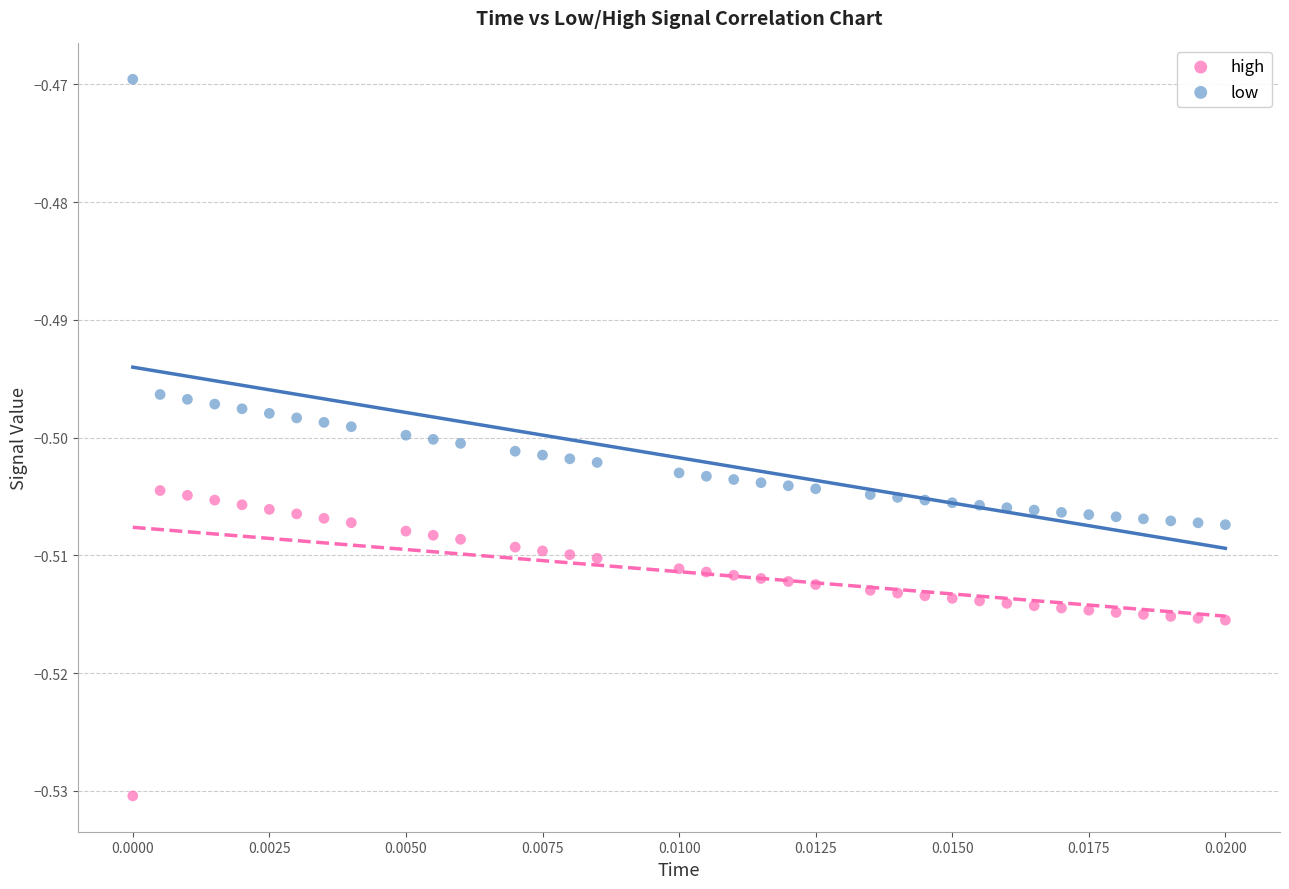

Which series reaches the minimum Y coordinate?

low